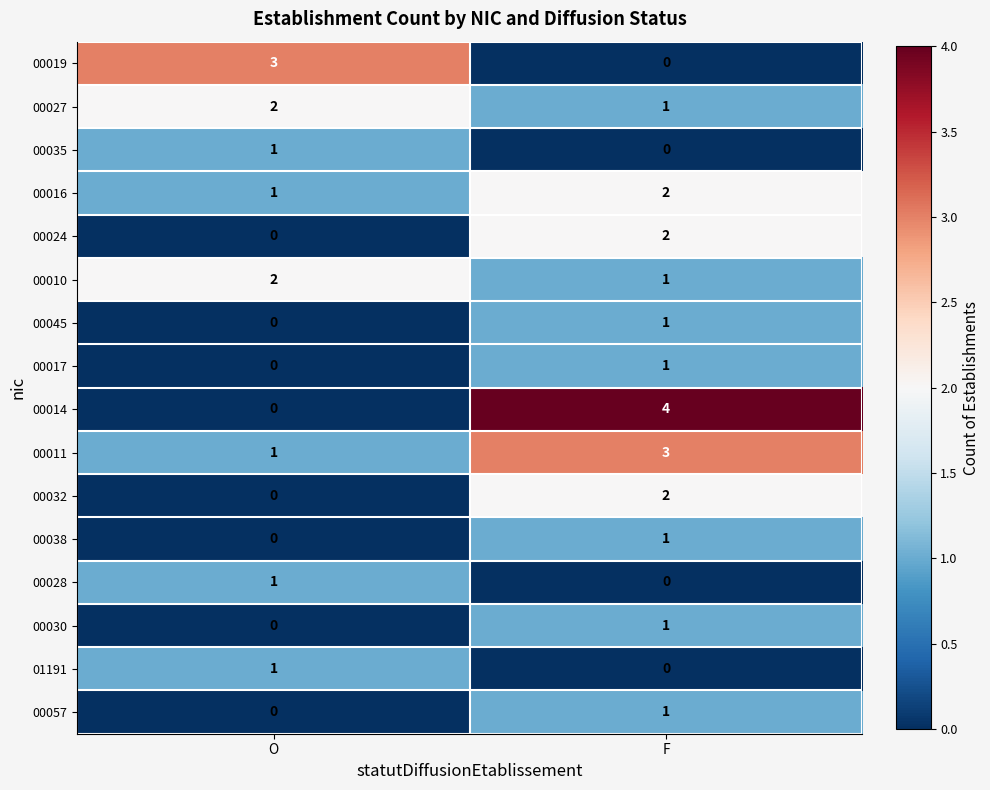

At which label is 00017 closest to 0?

O